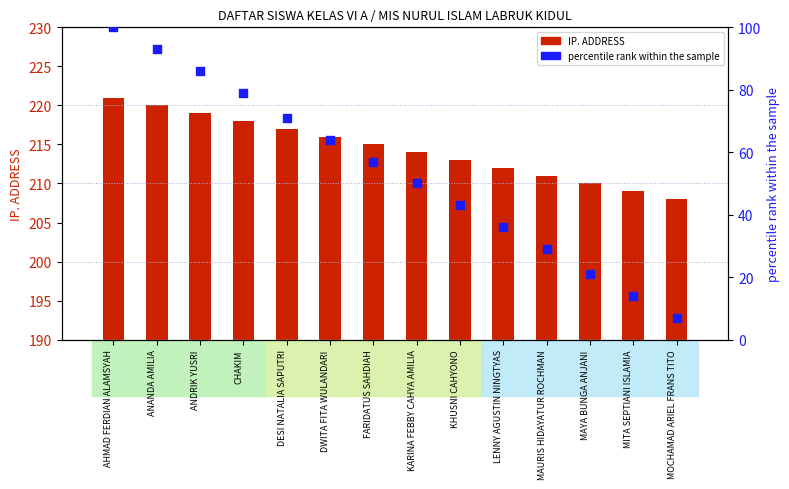

What are all the series names shown in the legend?

IP. ADDRESS, percentile rank within the sample